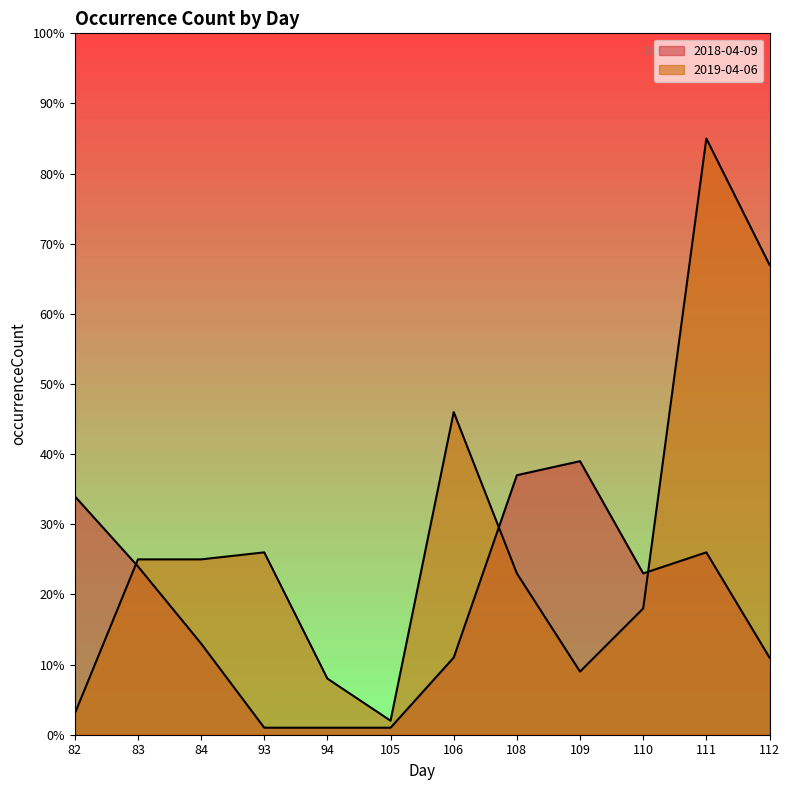

List the series in order of their peak value, highest first.

2019-04-06, 2018-04-09